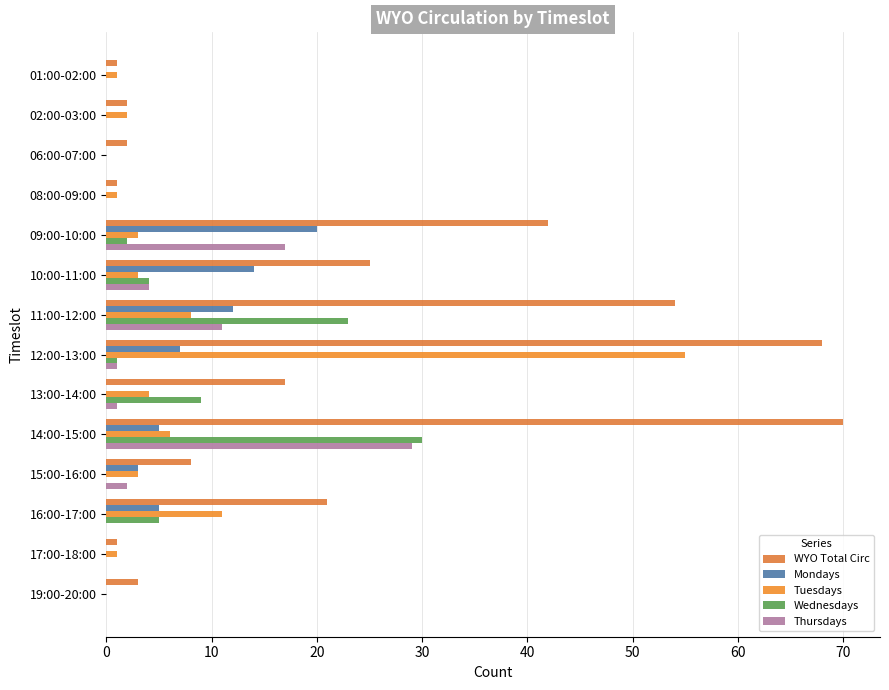

Count the number of data series in this chart.

5